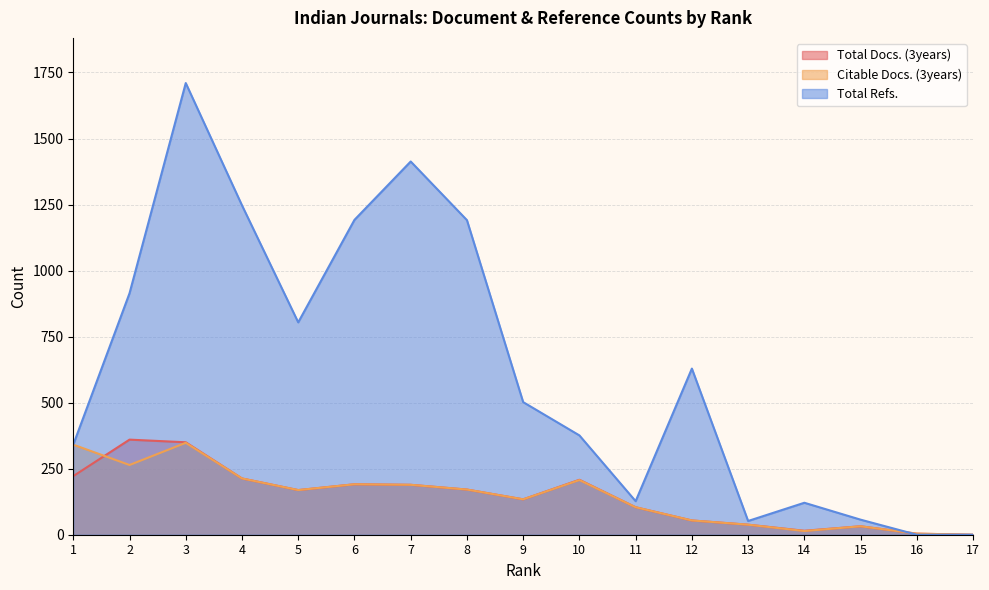

Reading left to right, what are all the values shown in this chart?

Total Docs. (3years): 222	360	350	213	169	191	189	171	134	208	104	54	38	15	32	4	0
Citable Docs. (3years): 341	264	348	213	169	191	189	171	134	207	104	54	38	14	32	4	0
Total Refs.: 341	914	1710	1247	804	1192	1413	1191	502	376	127	629	52	121	57	0	0